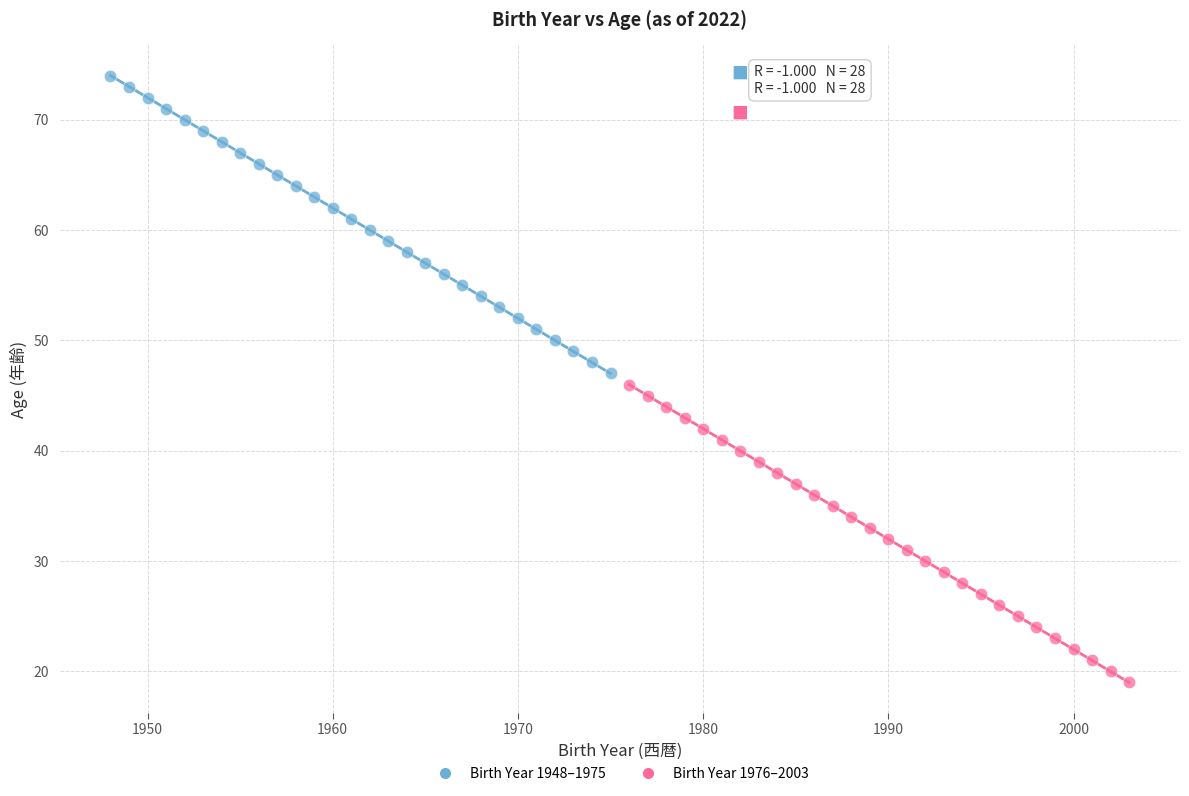

What are all the series names shown in the legend?

Birth Year 1948–1975, Birth Year 1976–2003